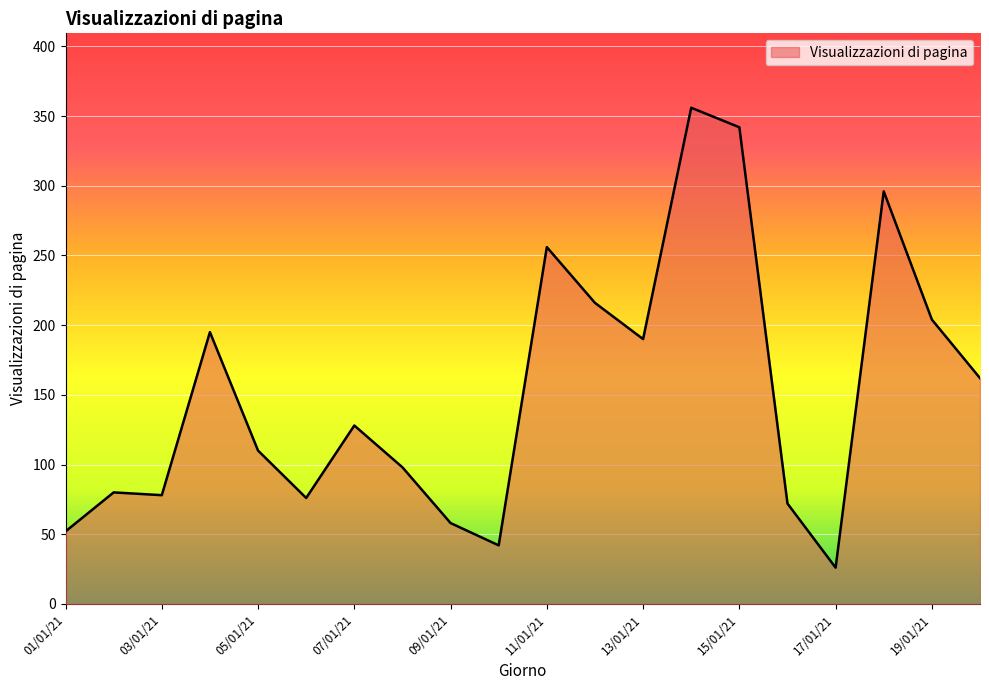

What is the maximum value shown in the chart?

356